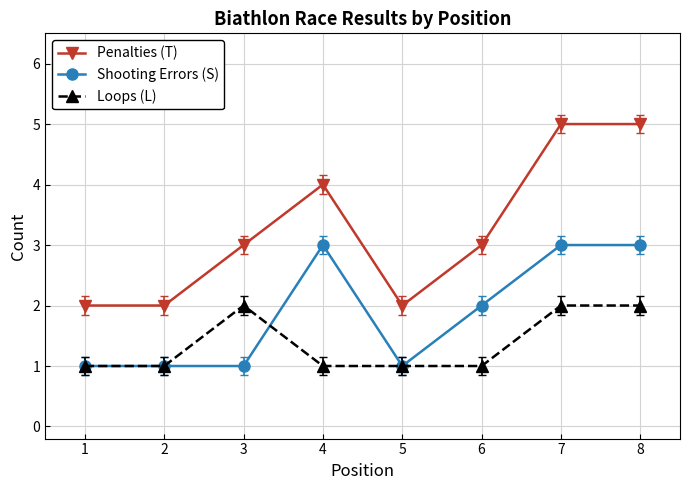

What is the difference between the maximum and minimum values in the Penalties (T) series?

3